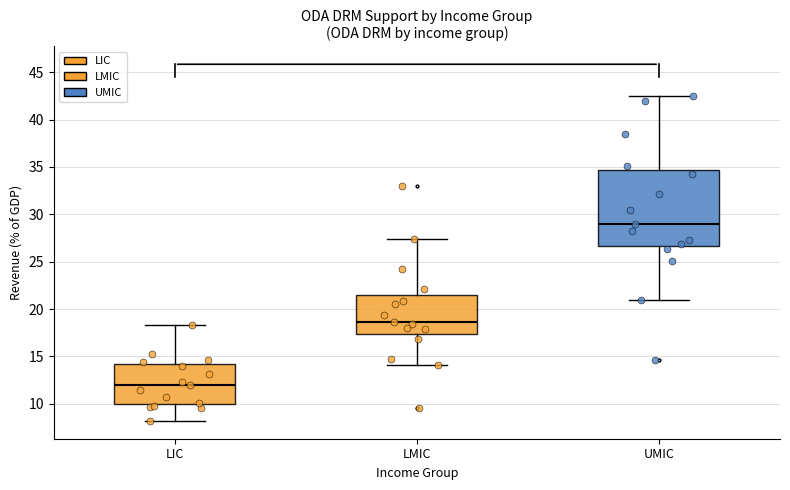

Reading left to right, transcribe this box plot: for each box, give where its median line is, the range the box spans, and where its two whiskers end, as read against the y-axis. The values are not printed on the chart, so give them approximately, as read against the axis.

LIC: median 12.0, box 10.0 to 14.0, whiskers 8.0 to 18.5
LMIC: median 18.5, box 17.5 to 21.5, whiskers 14.0 to 27.5
UMIC: median 29.0, box 26.5 to 34.5, whiskers 21.0 to 42.5